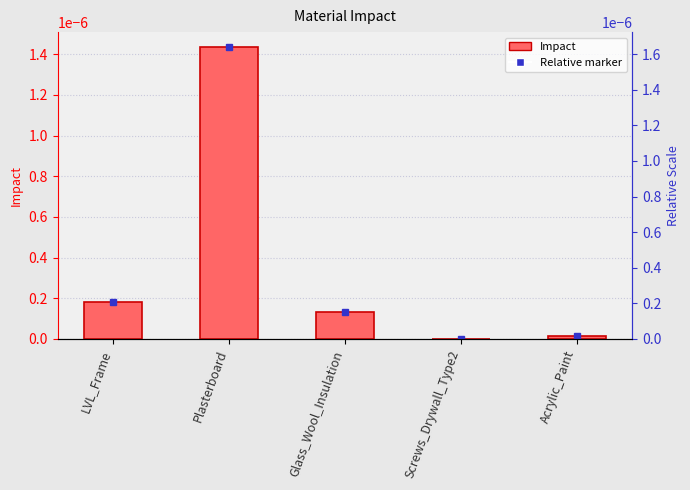

The value at Acrylic_Paint is 0.0. True or false?

True